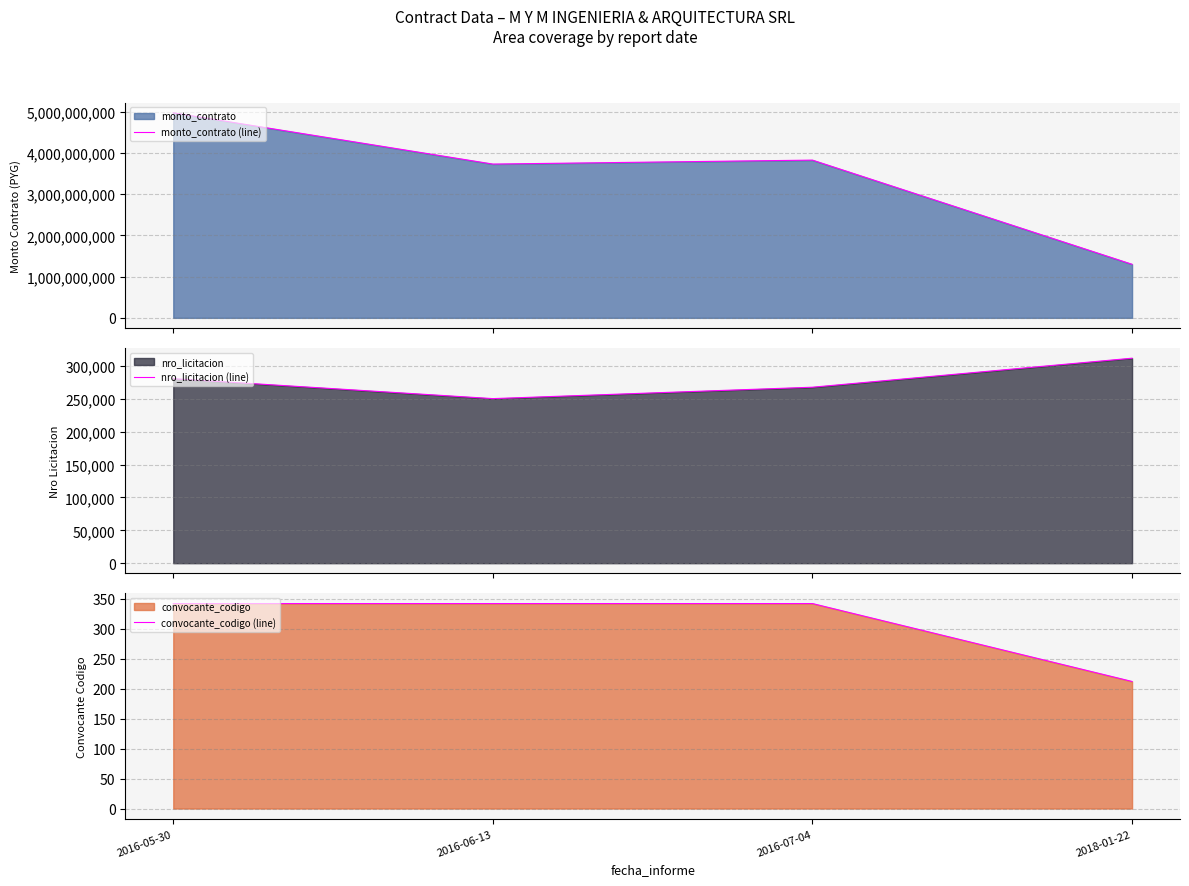

True or false: nro_licitacion (line) has a value of 443488 at 2016-07-04.

False